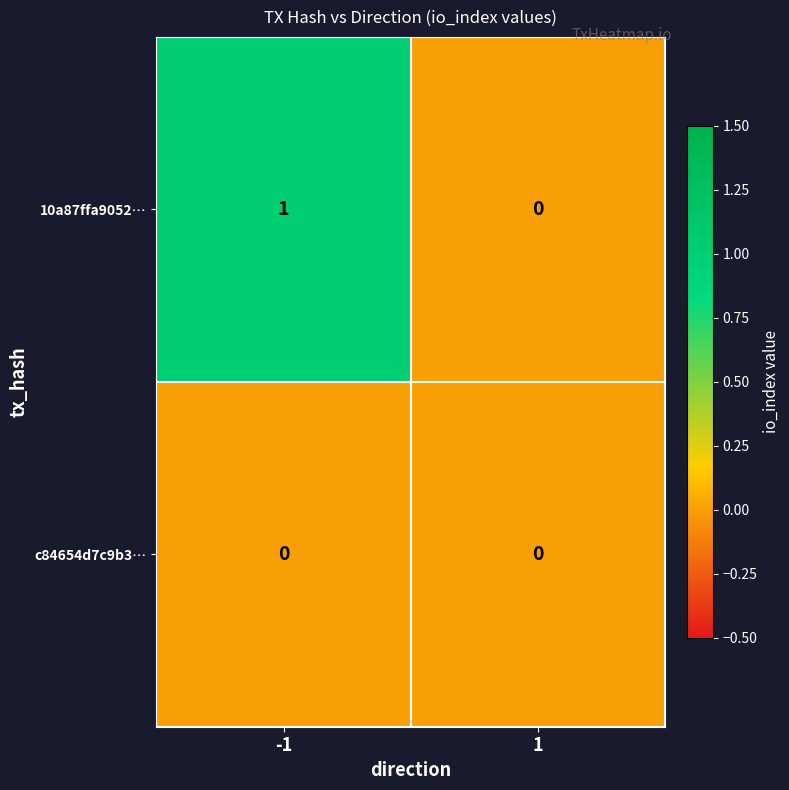

Reading left to right, extract all data points from this chart.

10a87ffa9052…: 1	0
c84654d7c9b3…: 0	0